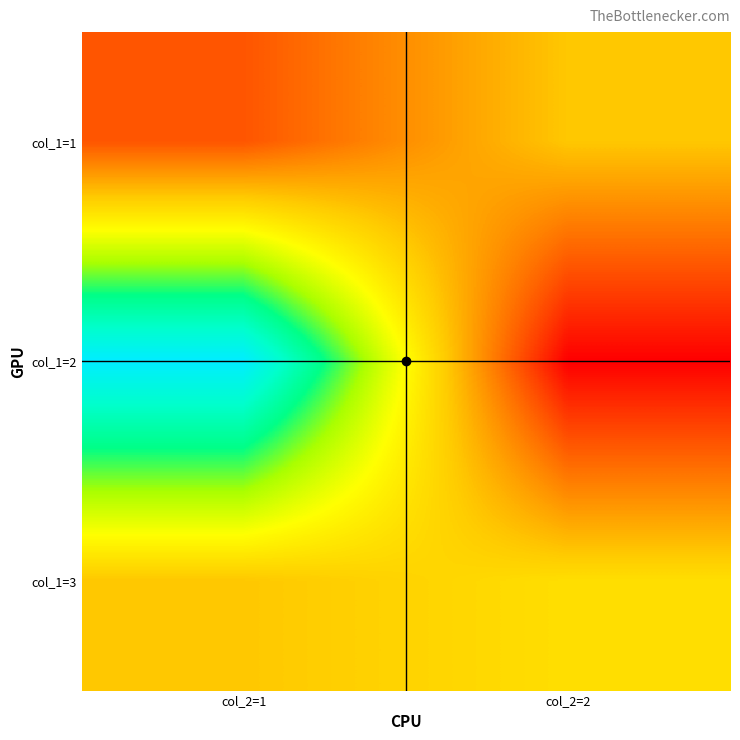

List the series in order of their peak value, highest first.

col_1=2, col_1=3, col_1=1